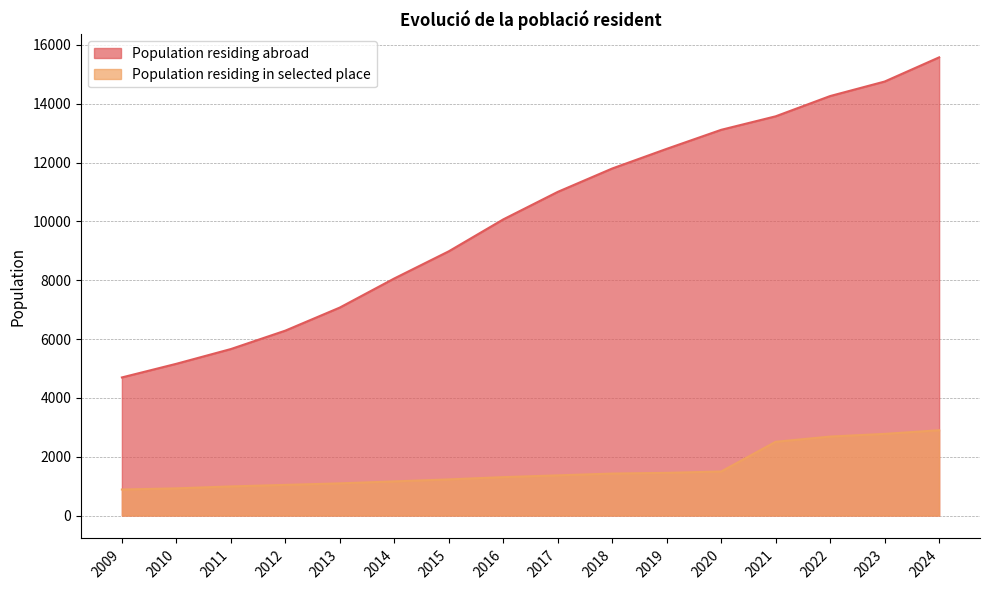

Is it true that Population residing abroad equals 5660 at 2011?

True